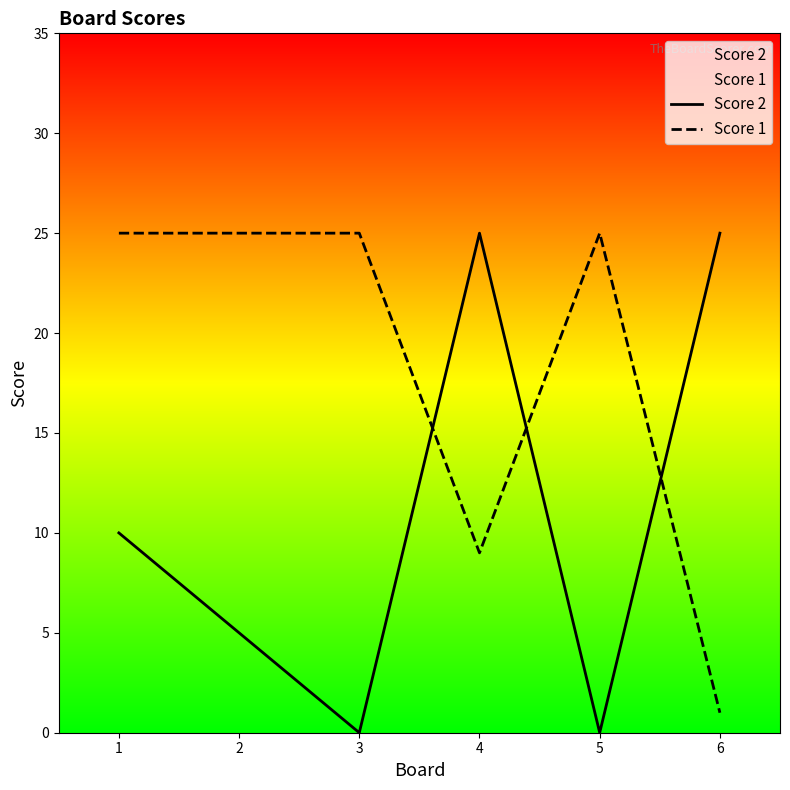

How many lines are shown in the chart?

2